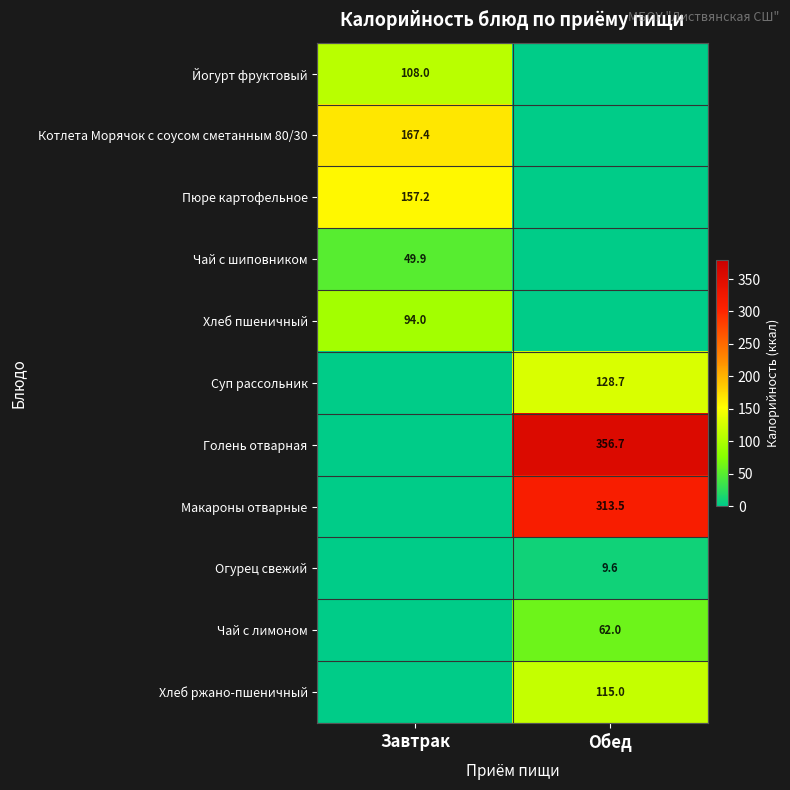

The value of Макароны отварные at Обед is 313.5. True or false?

True